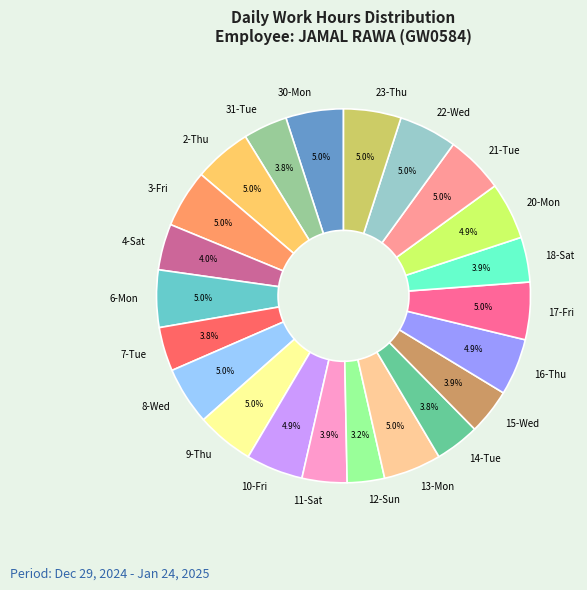

What is the ratio of the value at 17-Fri to the value at 4-Sat?

1.2